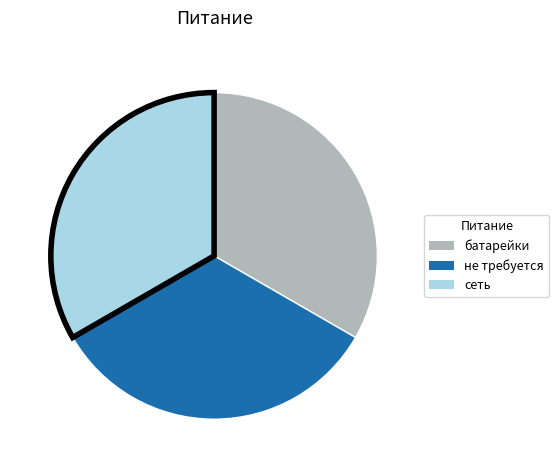

Approximately how many times larger is the value at батарейки compared to сеть?

1.0